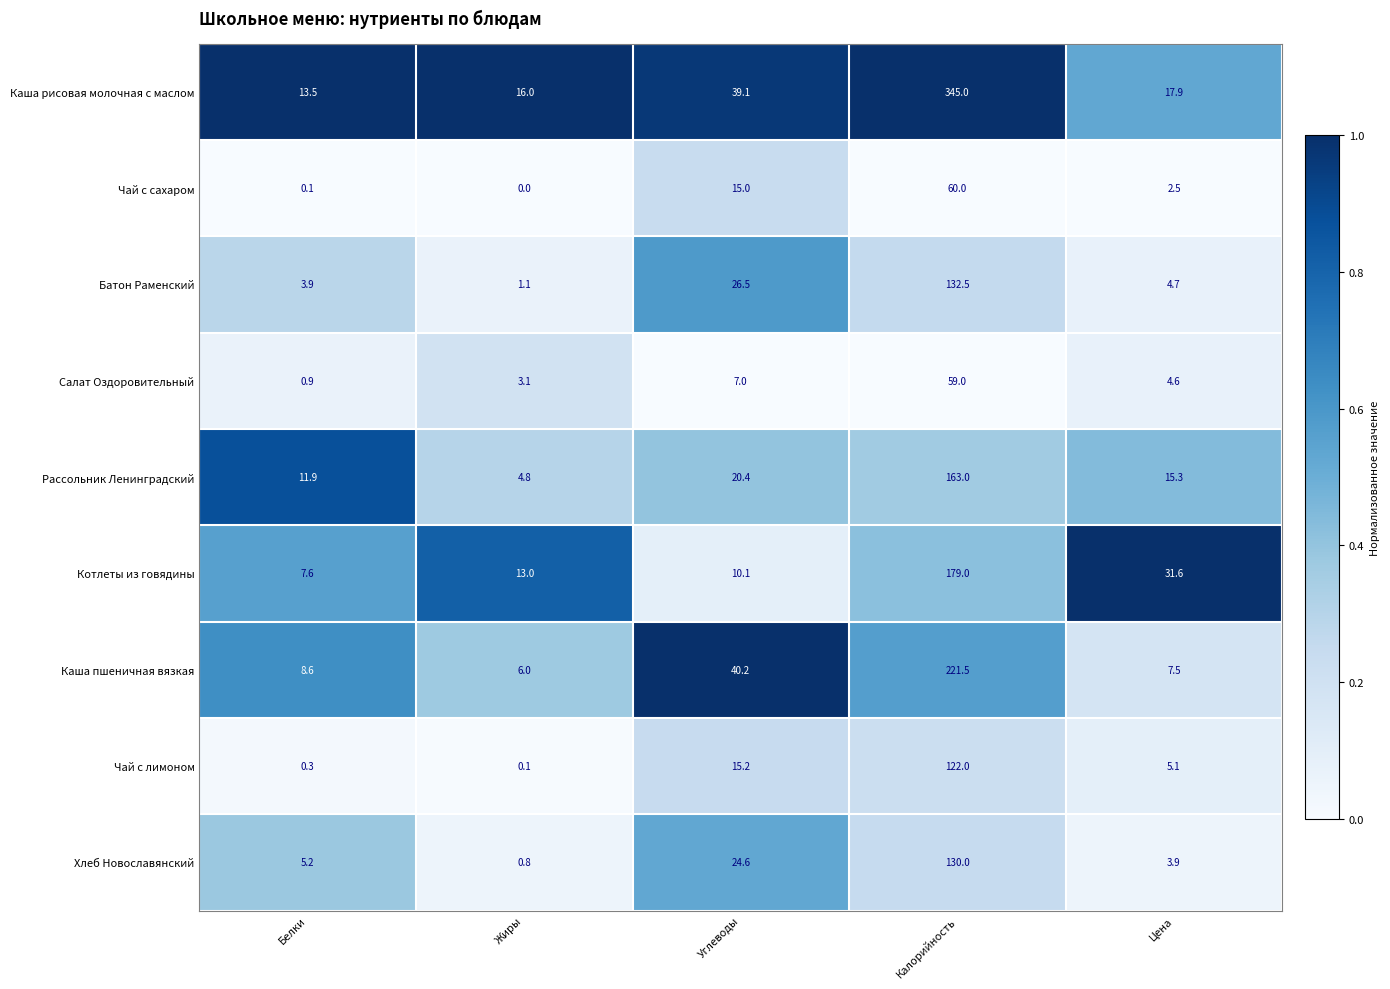

What is the difference between the maximum and minimum values in the Батон Раменский series?

131.4